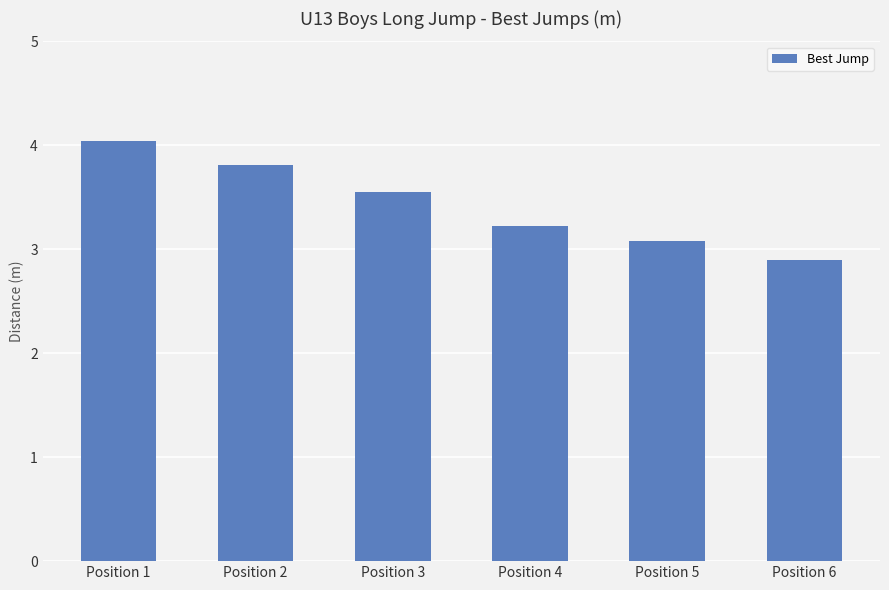

What is the maximum value shown in the chart?

4.0